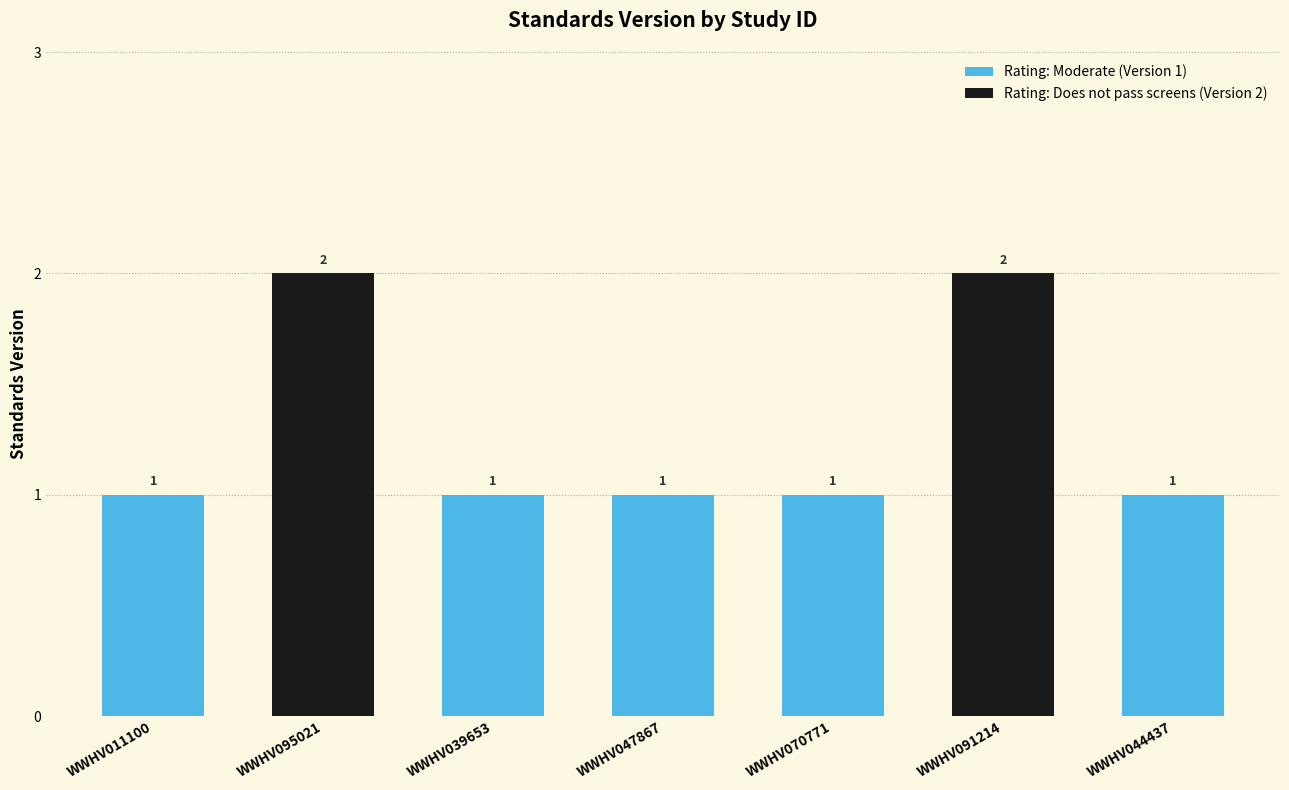

How many bars are there in total?

7